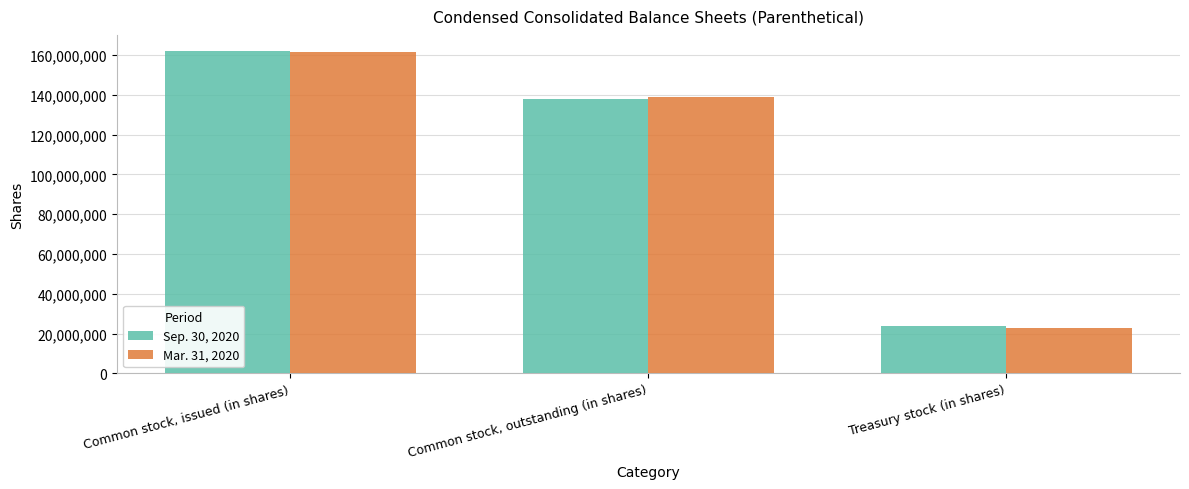

What is the lowest value of the Sep. 30, 2020 series?

24054733